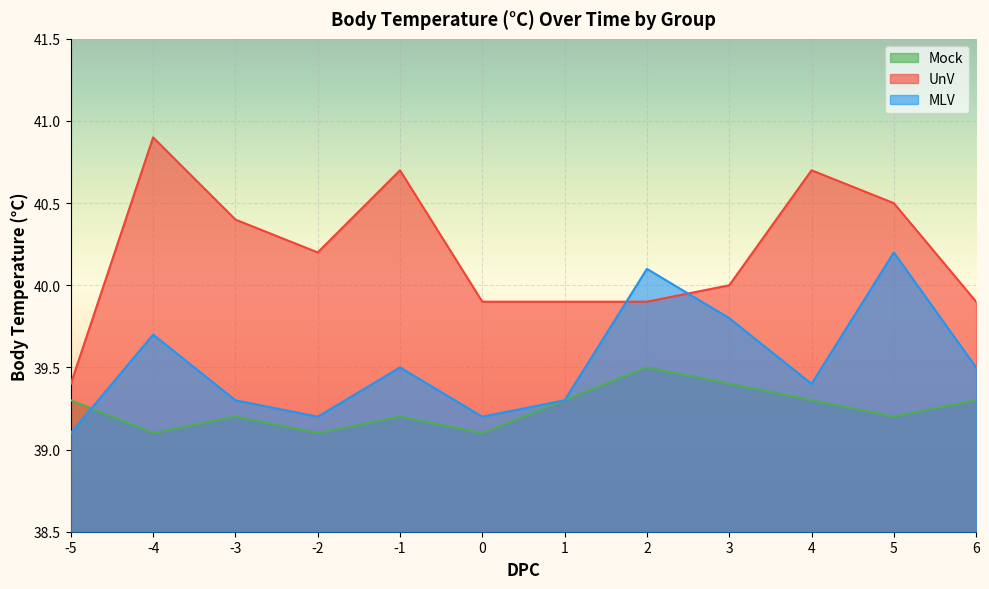

Is the value of MLV at 2 greater than the value of UnV at 2?

Yes